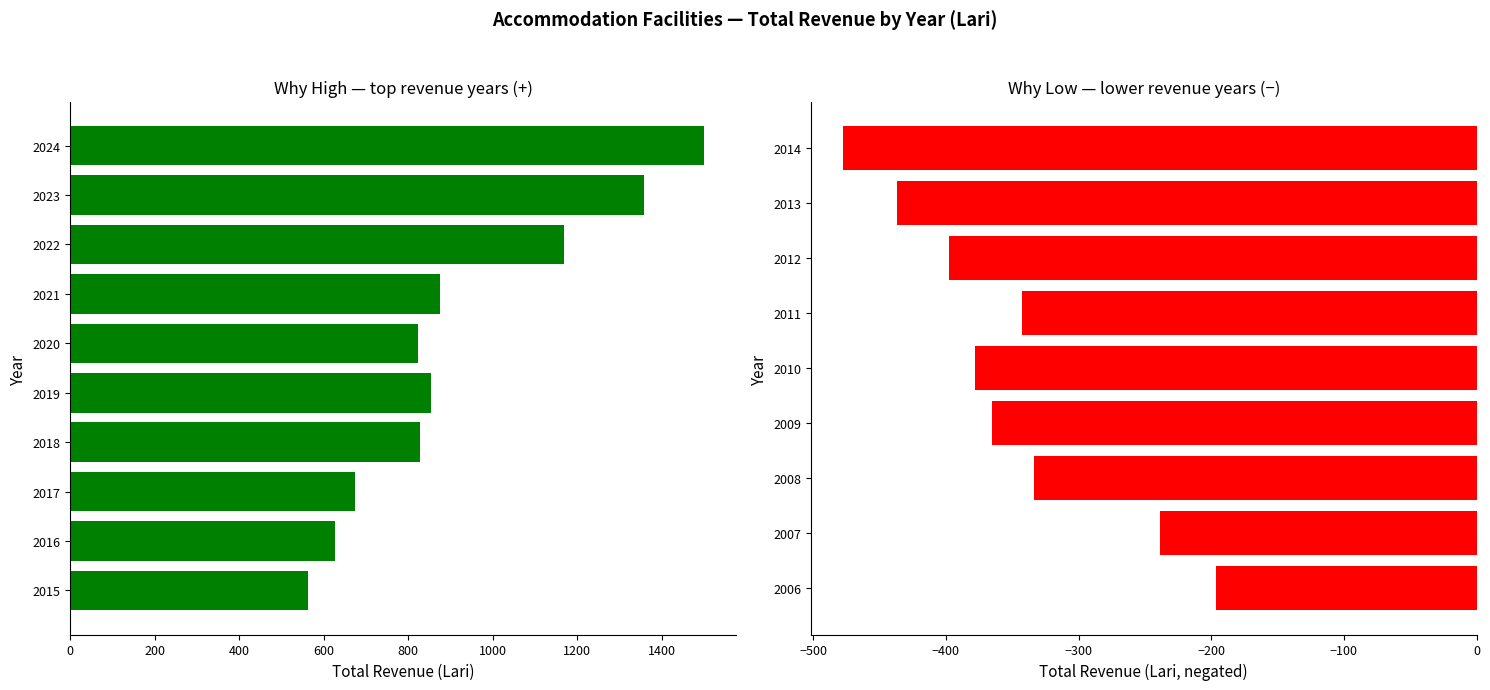

The chart shows a value of 1545.4 at 2022. True or false?

False